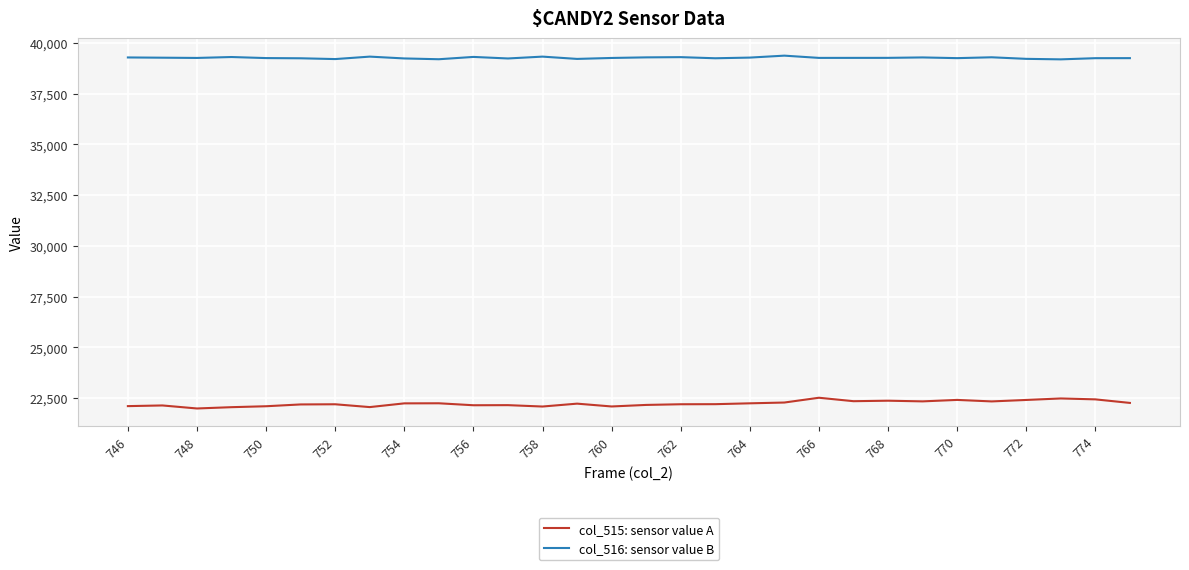

What is the difference between the maximum and minimum values in the col_515: sensor value A series?

529